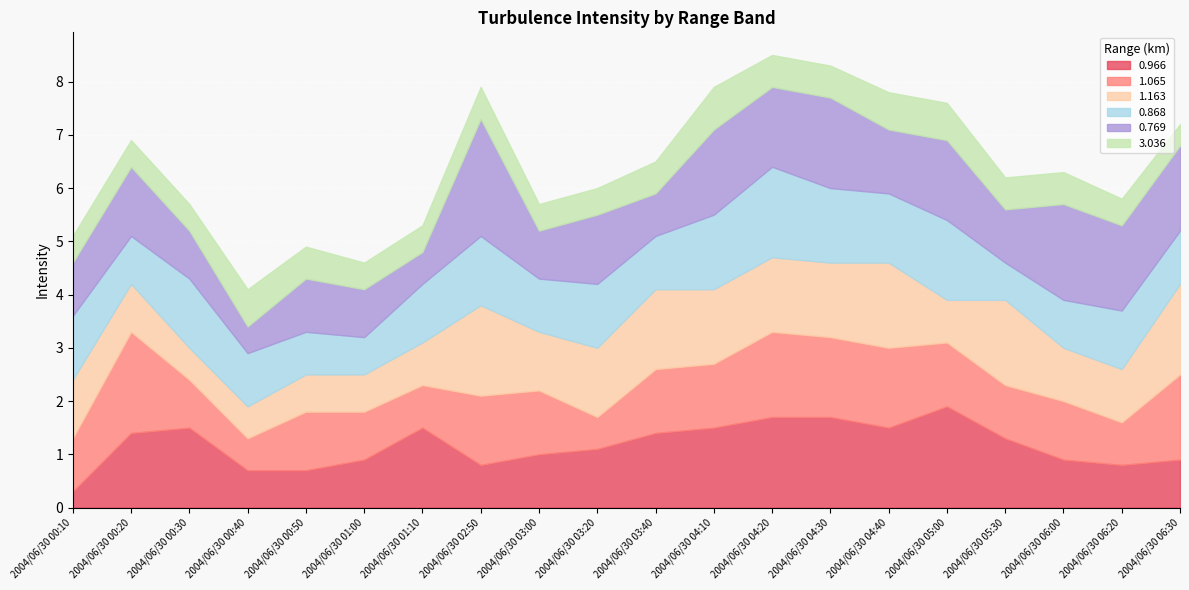

What is the average value of the 3.036 series?

0.6